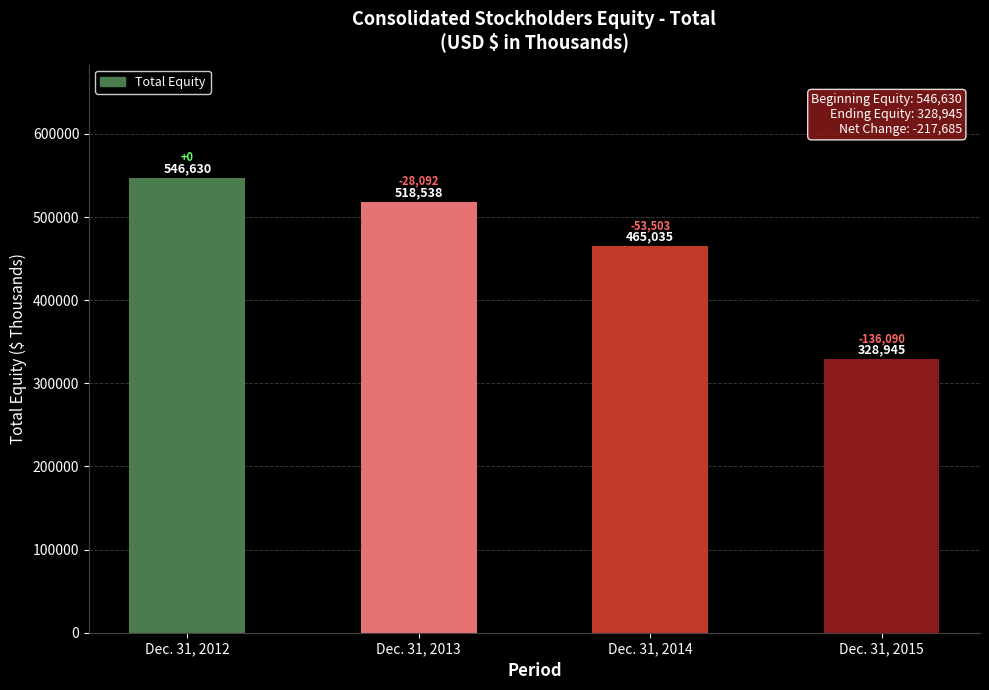

List the labels in order of value, largest first.

Dec. 31, 2012, Dec. 31, 2013, Dec. 31, 2014, Dec. 31, 2015